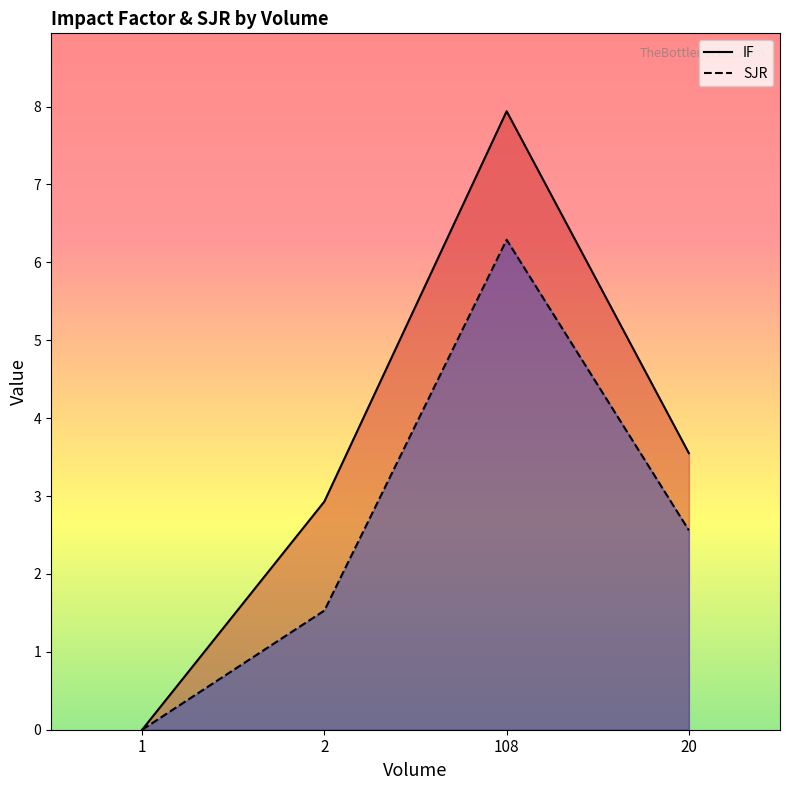

Rank the series at 1 from highest to lowest value.

IF, SJR